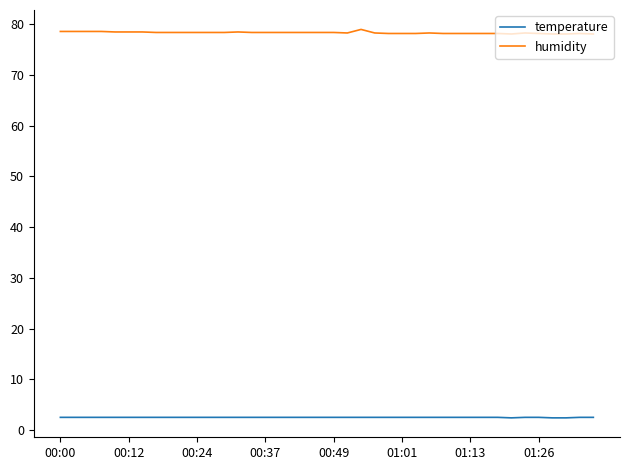

True or false: temperature and humidity intersect in this chart.

False